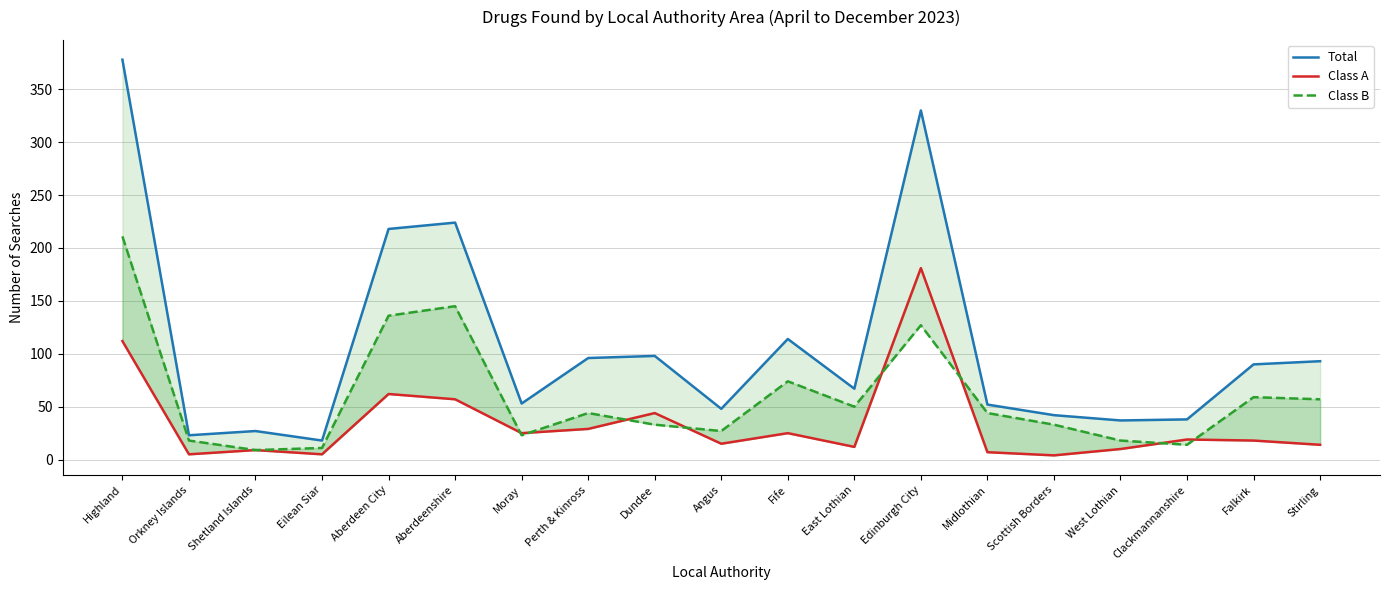

At which category does Total reach its first local peak?

Shetland Islands